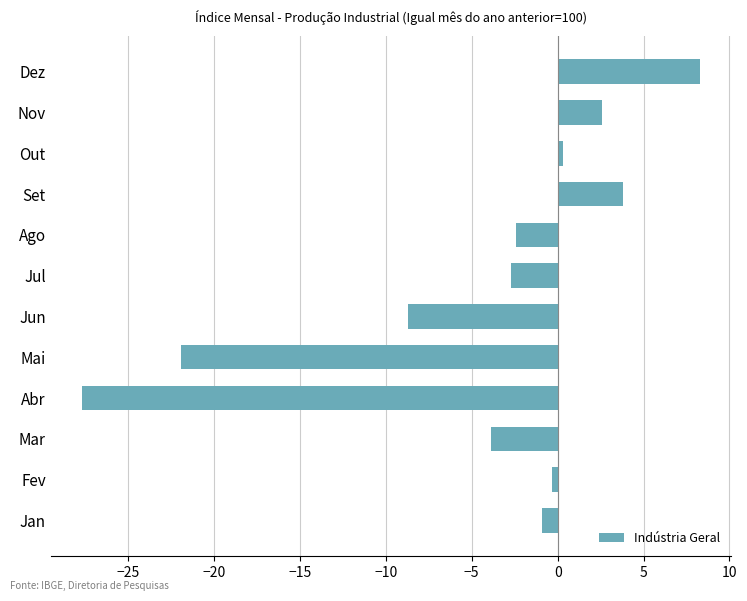

How many negative values are there?

8